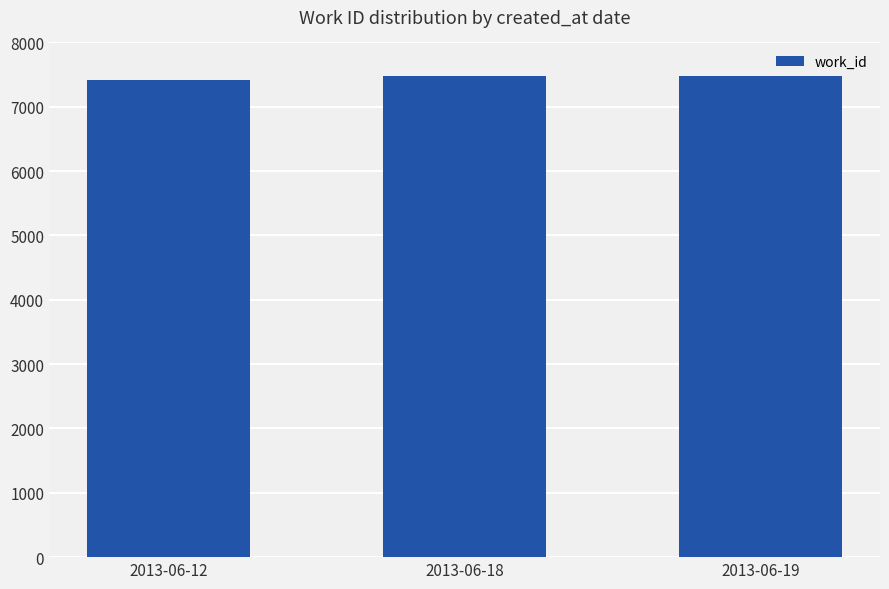

What is the maximum value shown in the chart?

7476